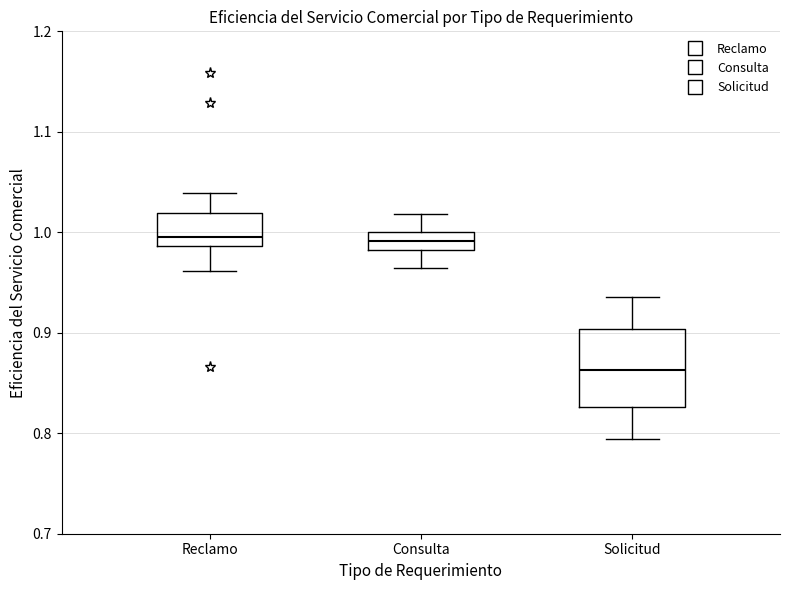

Which box is the tallest, from its lower edge to its upper edge?

Solicitud